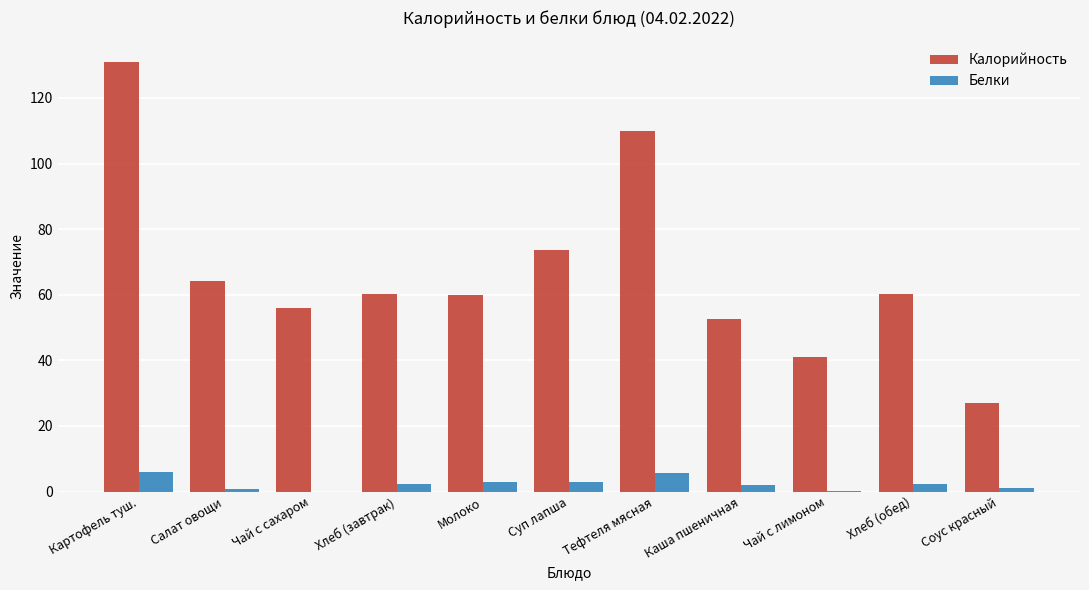

What is the approximate value of Калорийность at Хлеб (завтрак)?

60.3